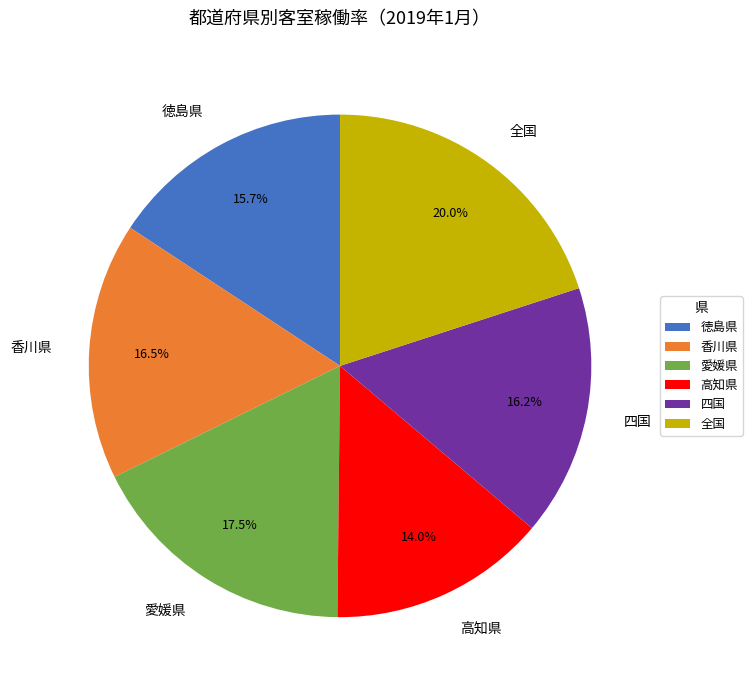

What is the ratio of the value at 四国 to the value at 全国?

0.8